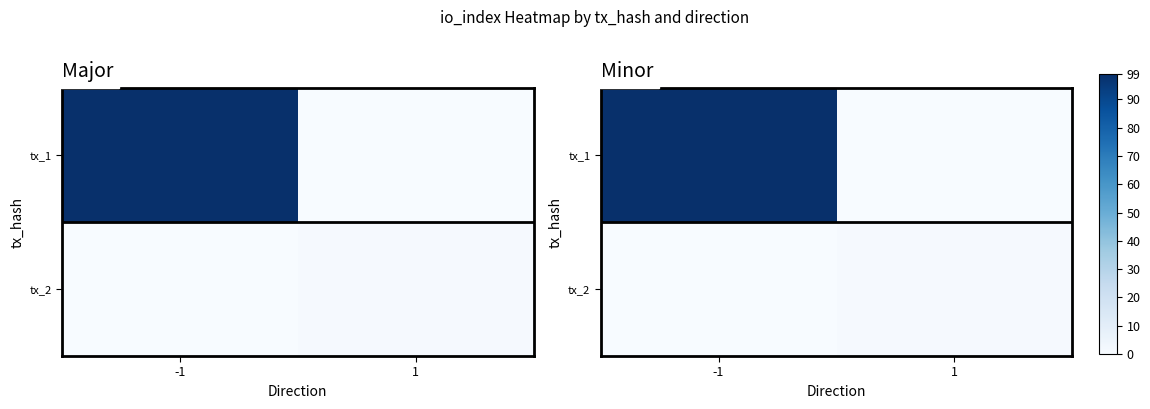

Between 1 and -1, which is larger?

-1